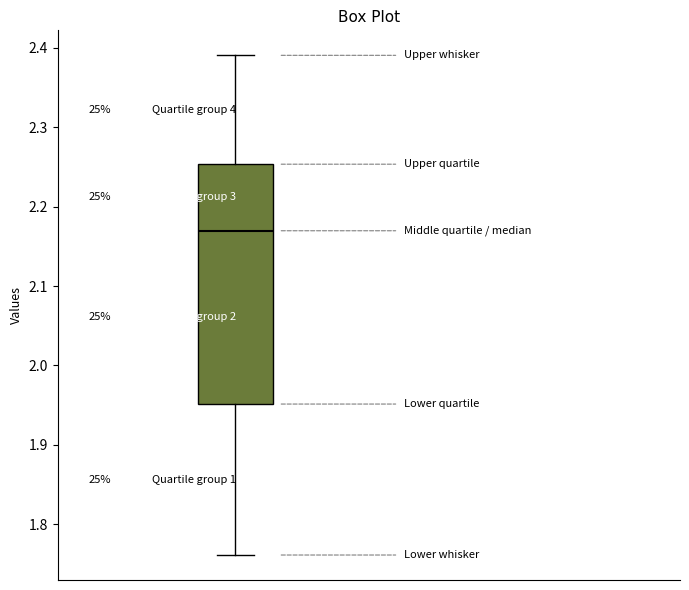

Transcribe this box plot: give where the median line is, the range the box spans, and where the two whiskers end, as read against the y-axis. The values are not printed on the chart, so give them approximately, as read against the axis.

median 2.17, box 1.95 to 2.25, whiskers 1.76 to 2.39